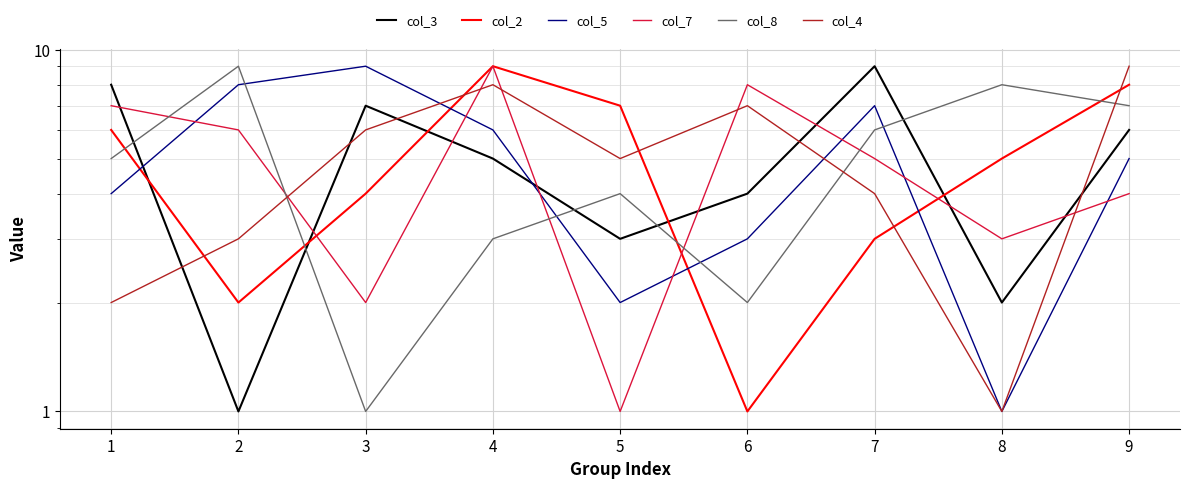

True or false: col_2 has a value of 6 at 1.

True